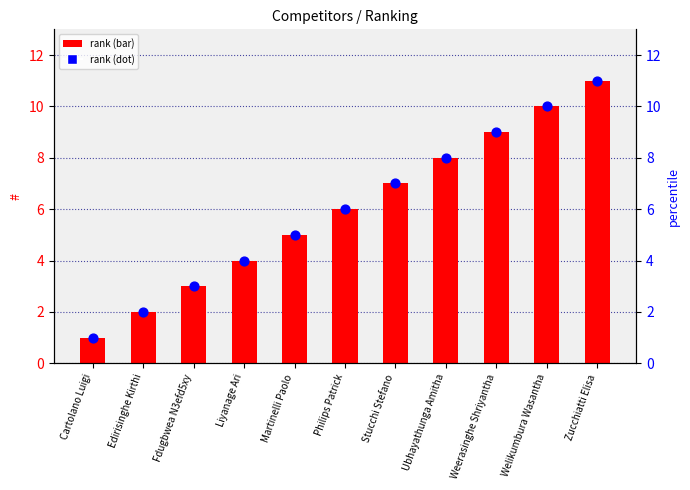

Which series contains the highest Y value?

rank